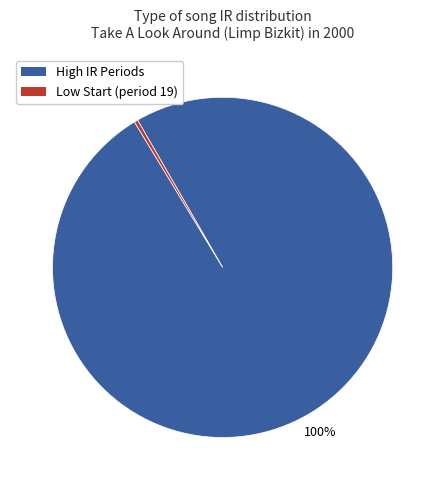

Is there a majority slice in this chart?

Yes